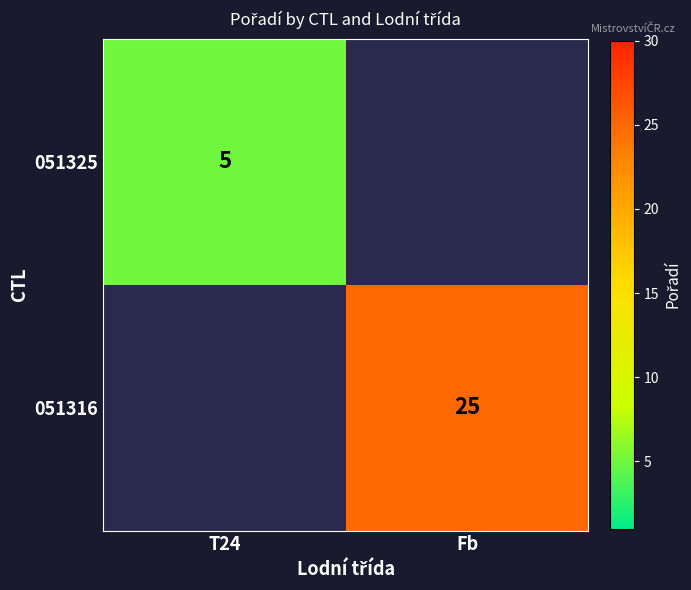

Count the number of categories in the chart.

2